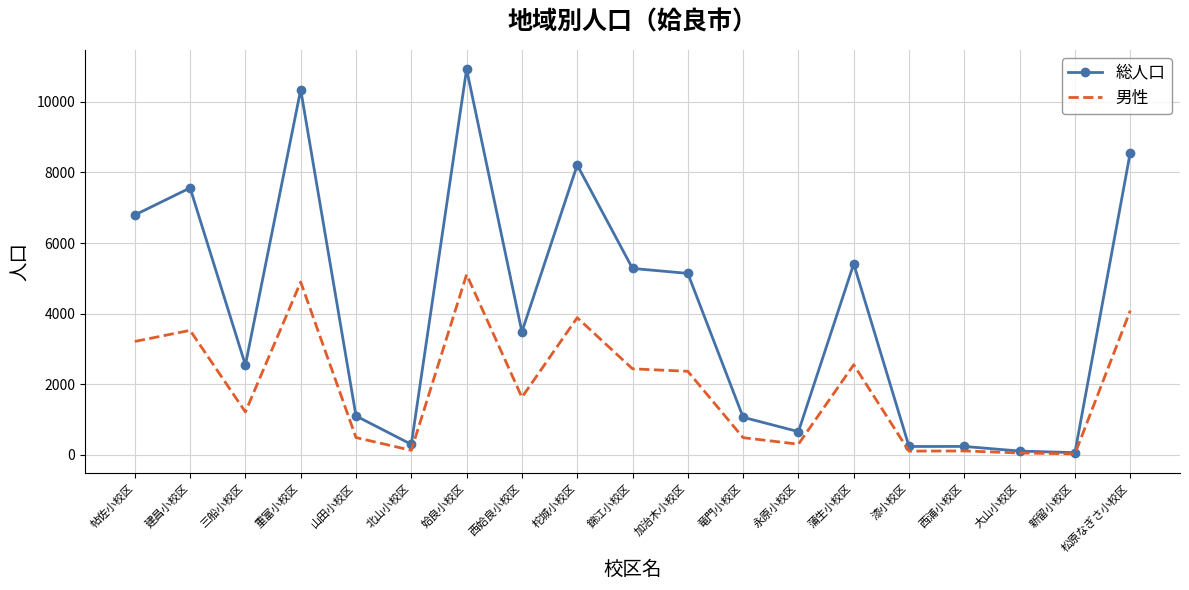

Is it true that 男性 equals 3887 at 柁城小校区?

True